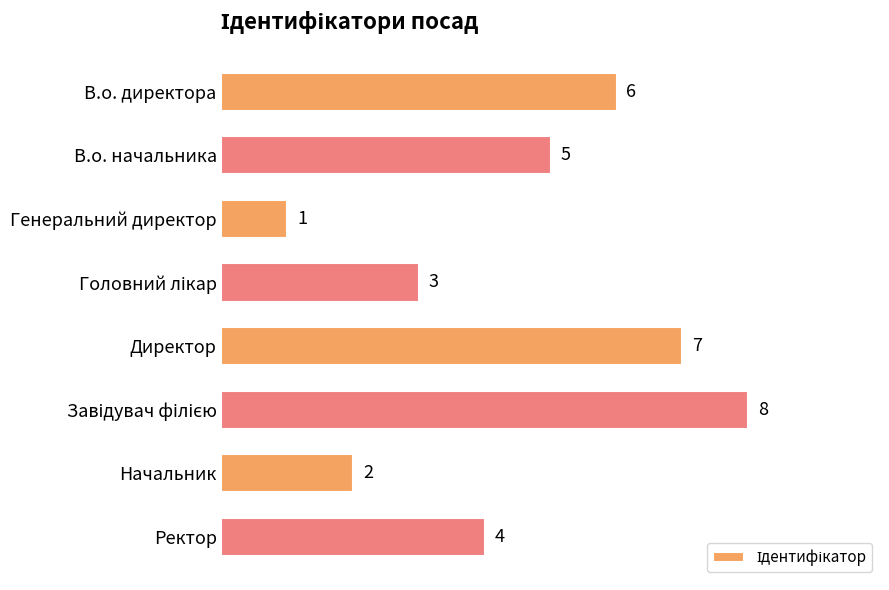

What is the greatest value displayed?

8